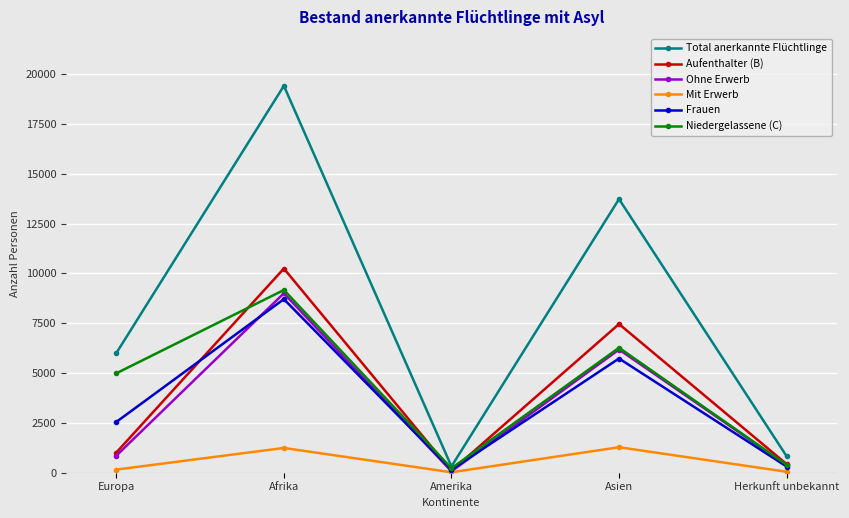

True or false: Mit Erwerb and Niedergelassene (C) intersect in this chart.

False